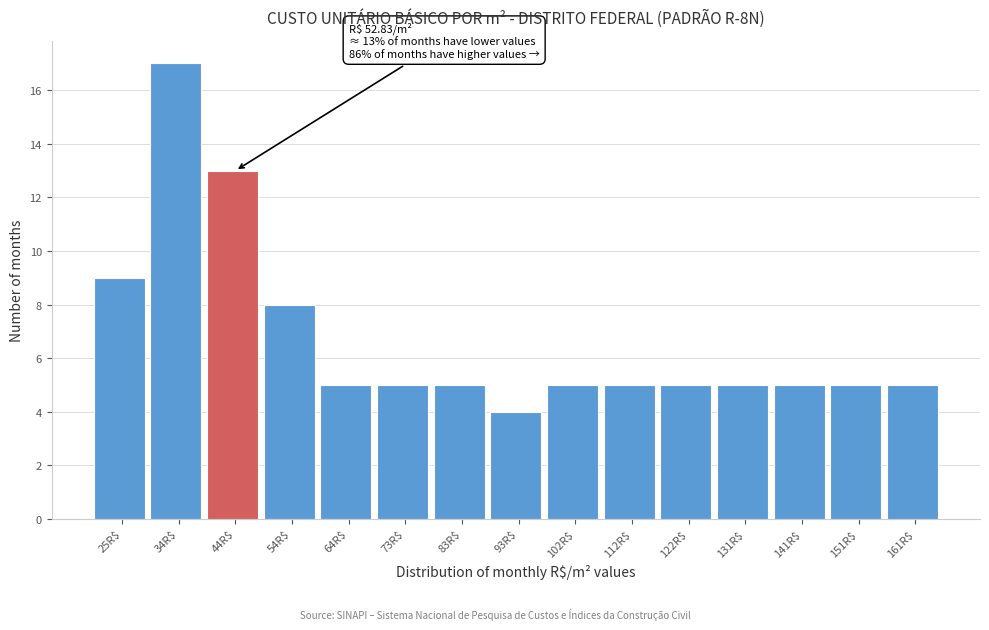

Reading left to right, list all the values displayed in this chart.

9	17	13	8	5	5	5	4	5	5	5	5	5	5	5